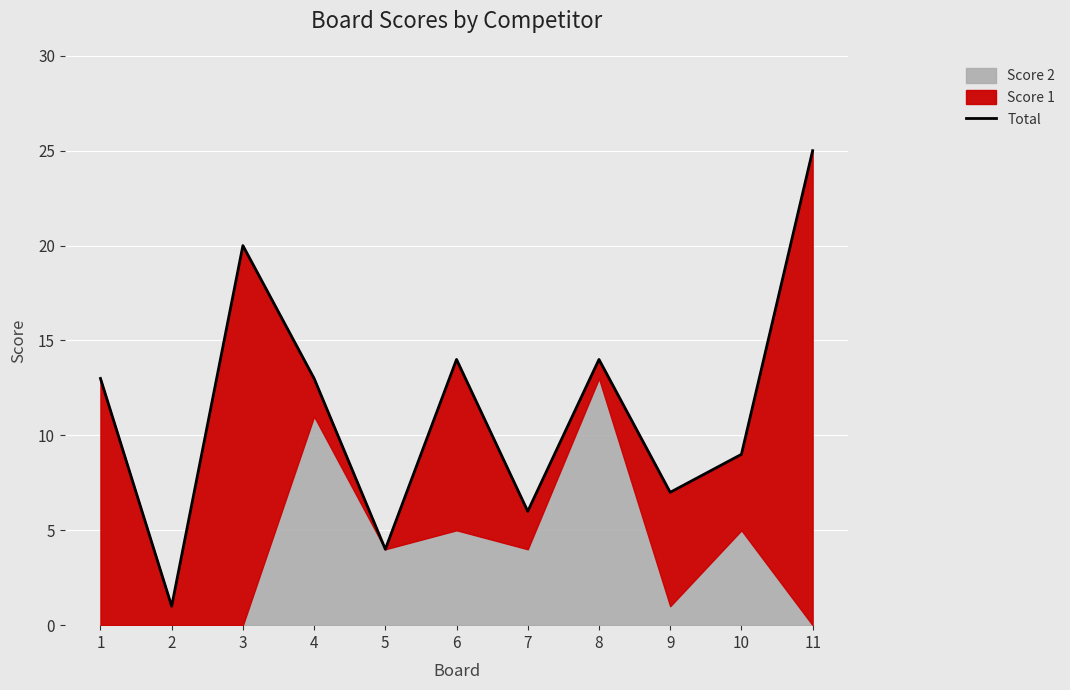

What is the change in value from 2 to 10?

+8